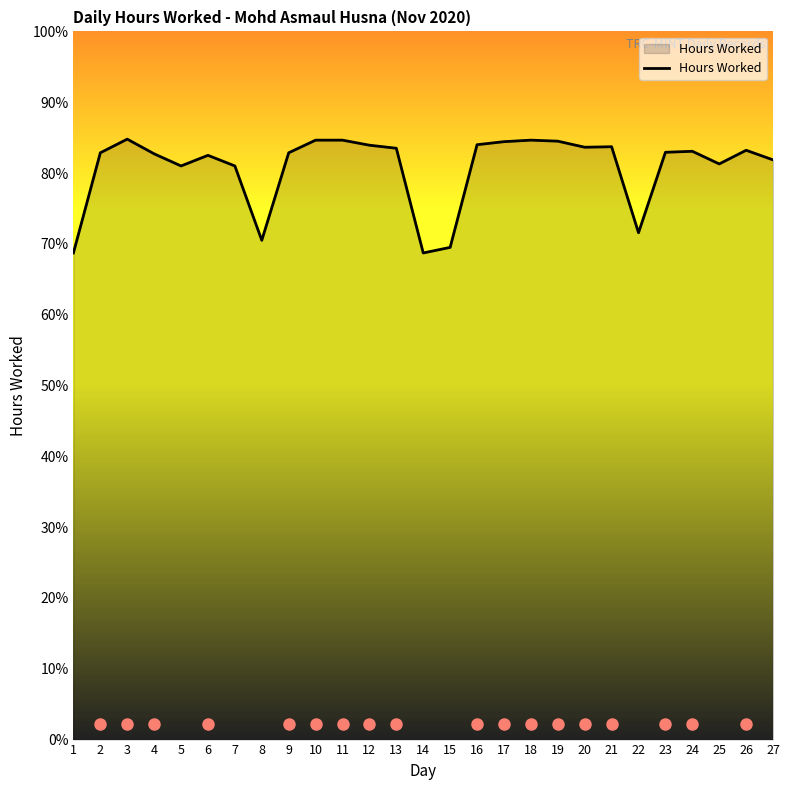

Rank the categories by value from lowest to highest.

1, 14, 15, 8, 22, 5, 7, 25, 27, 6, 4, 2, 9, 23, 24, 26, 13, 20, 21, 12, 16, 17, 19, 10, 11, 18, 3